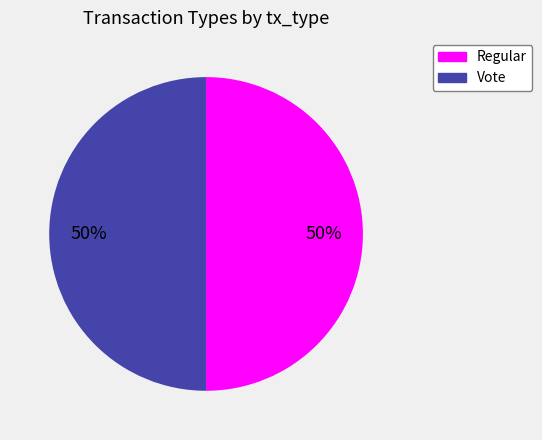

Approximately how many times larger is the value at Vote compared to Regular?

1.0